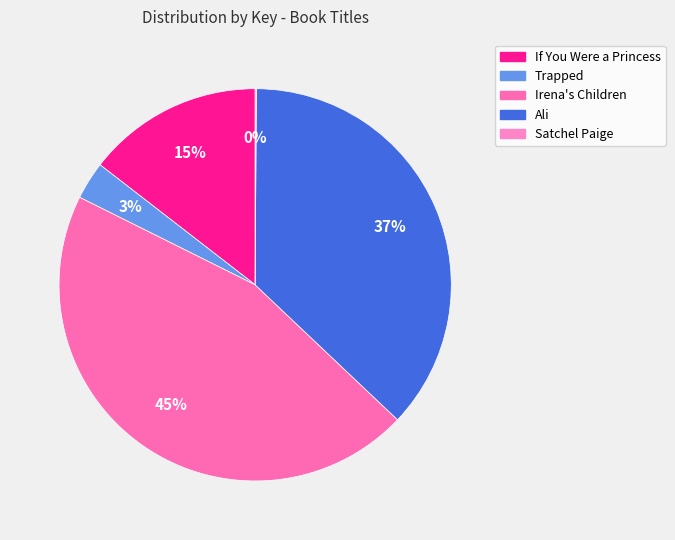

The If You Were a Princess slice represents 21% of the pie. True or false?

False